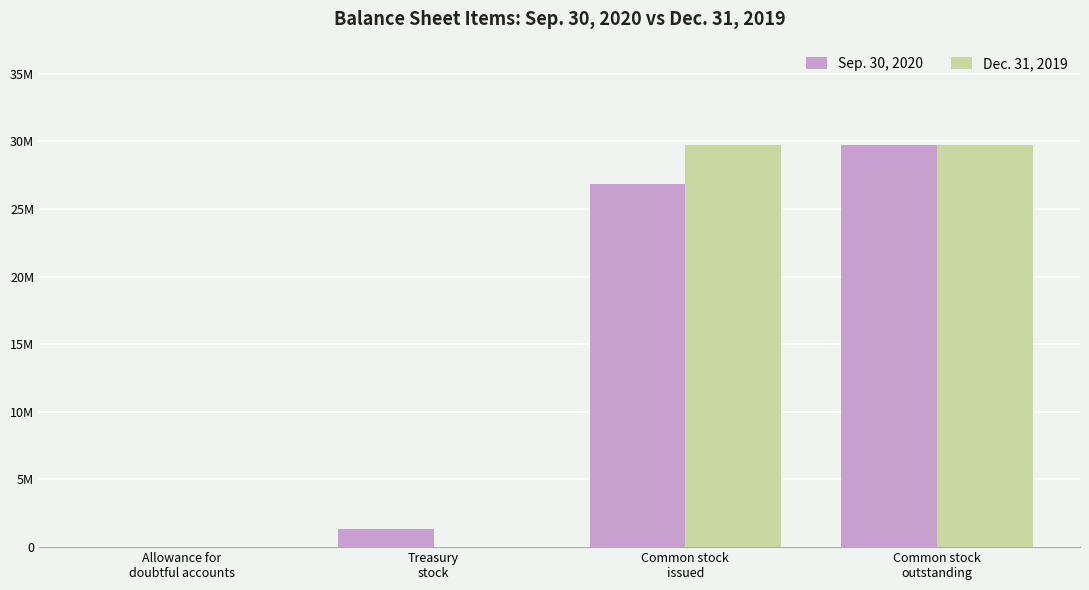

What value does the Sep. 30, 2020 series have at Common stock
outstanding?

29721974